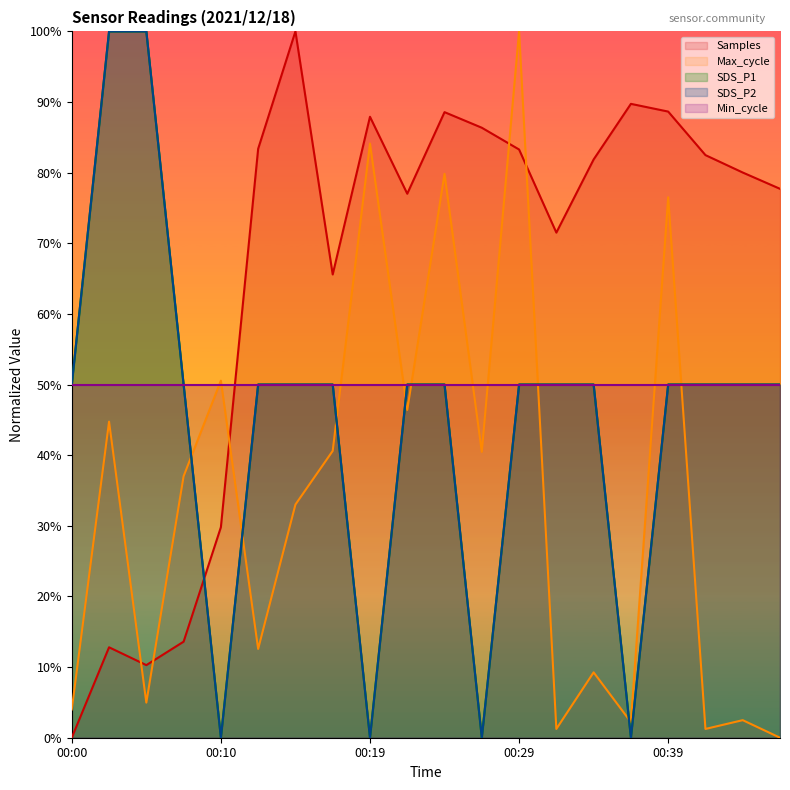

What is the difference between the maximum and minimum values in the SDS_P2 series?

1.0